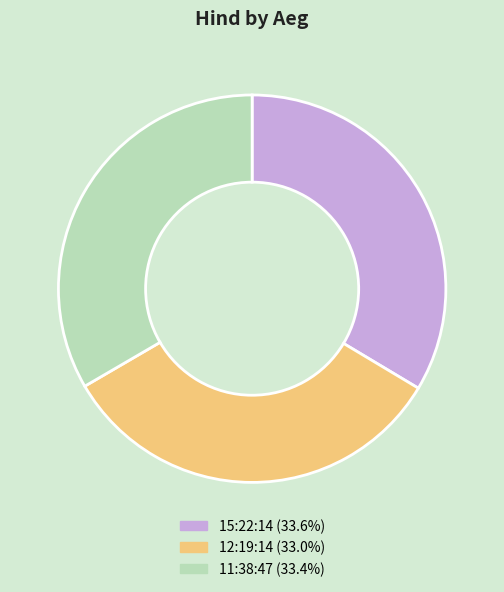

Is the sum of 12:19:14 (33.0%) and 11:38:47 (33.4%) greater than half?

Yes